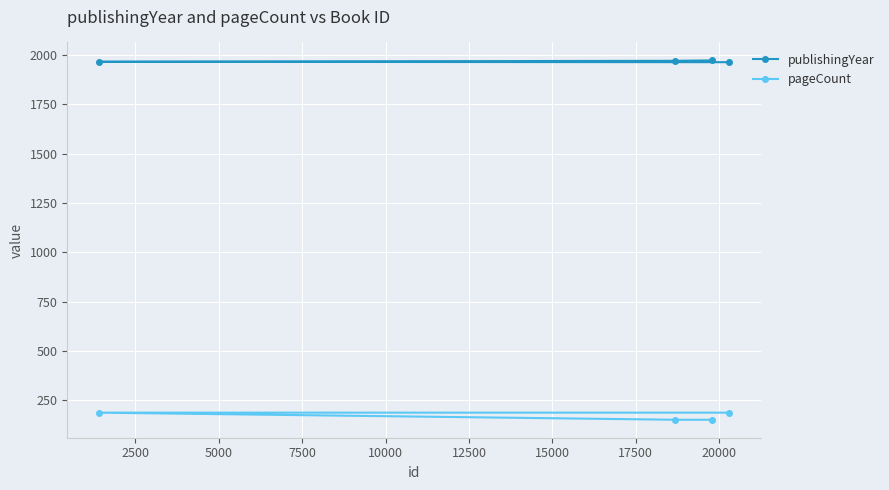

What is the value of the publishingYear point at the 1st from the left?

1966